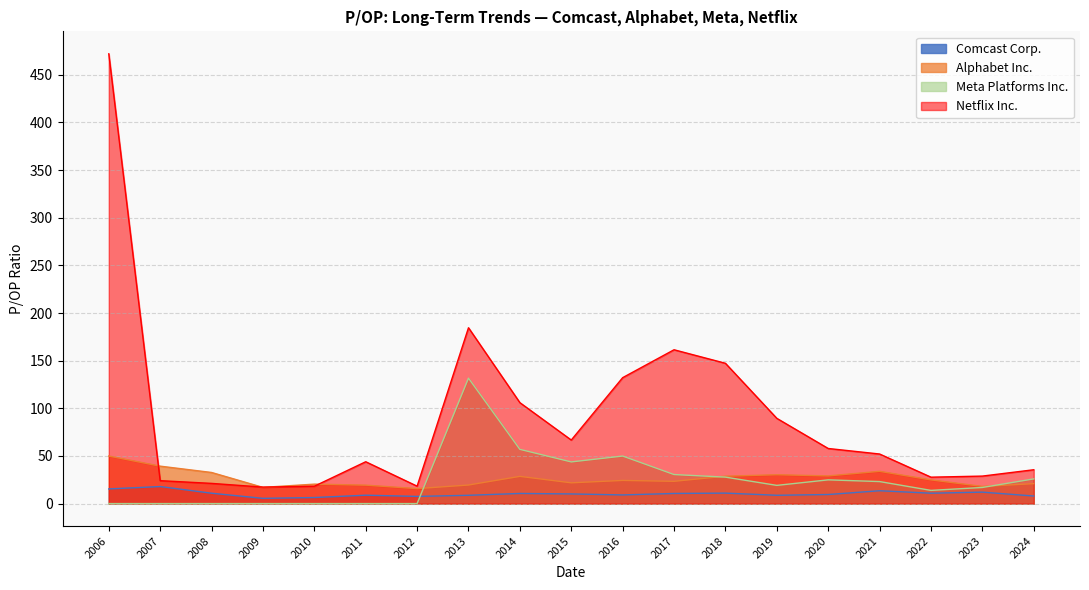

The value of Netflix Inc. at 2014 is 105.9. True or false?

True